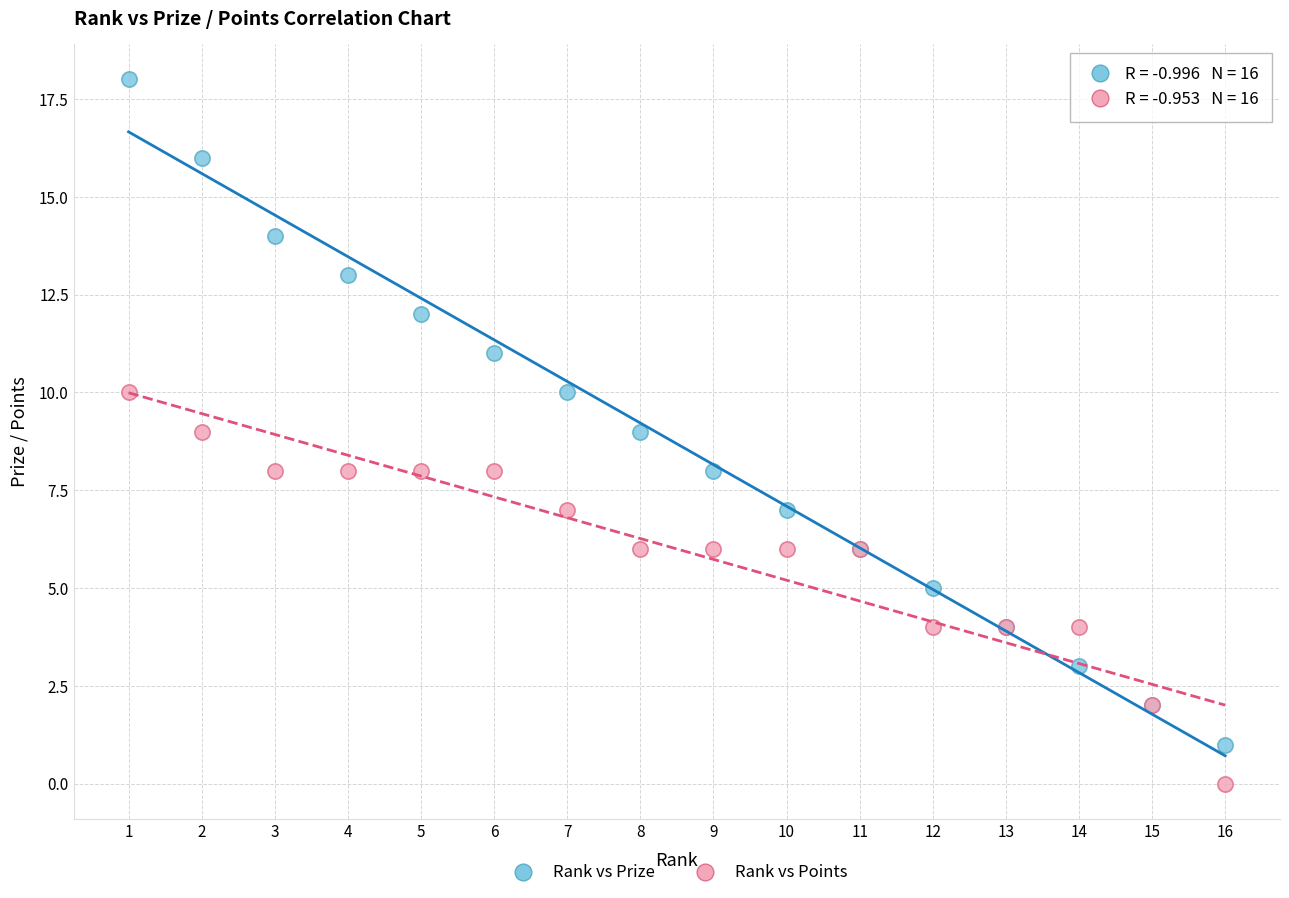

Which series has the widest spread of Y values?

Rank vs Prize